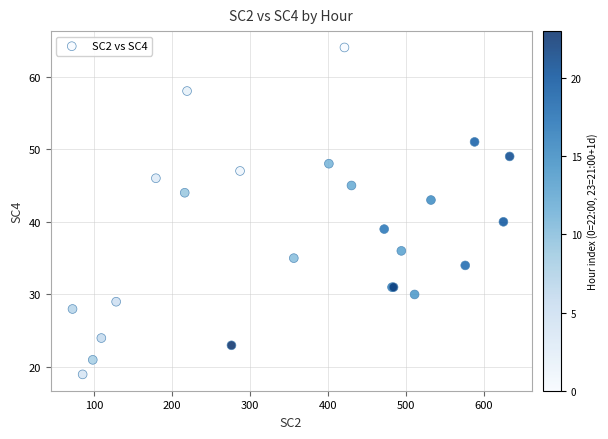

What Y value in the scatter plot is closest to 41?

40